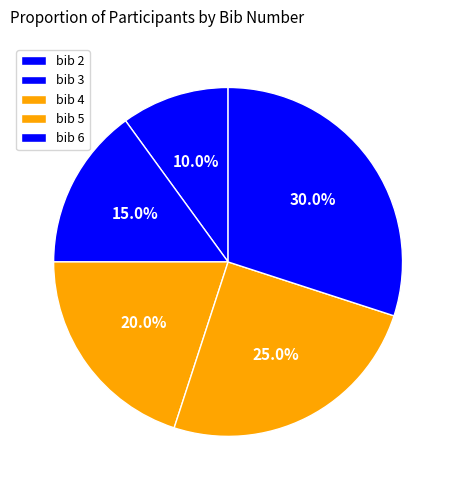

Rank the categories by value from highest to lowest.

bib 6, bib 5, bib 4, bib 3, bib 2